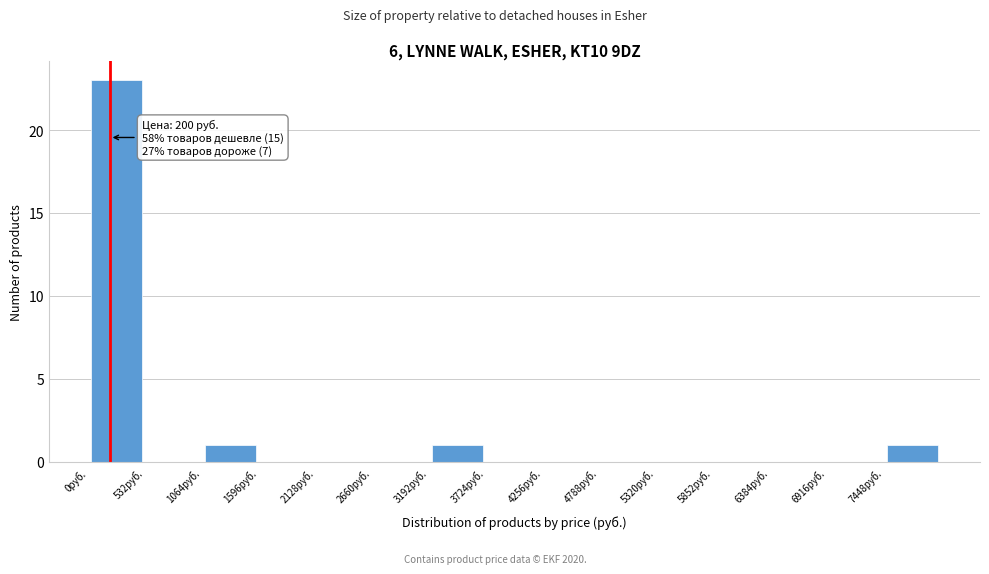

Which range on the x-axis has the tallest bar?

0 to 500